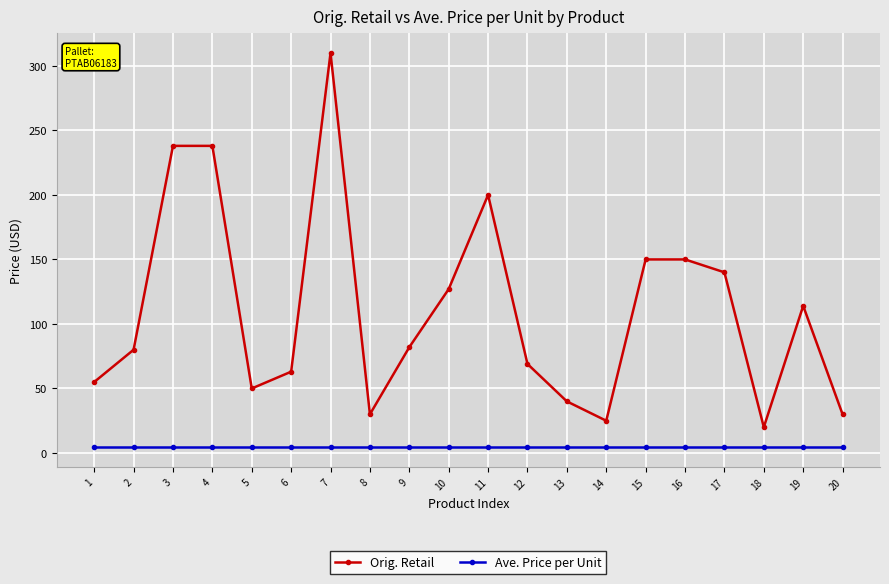

At how many categories does at least one series exceed 257?

1